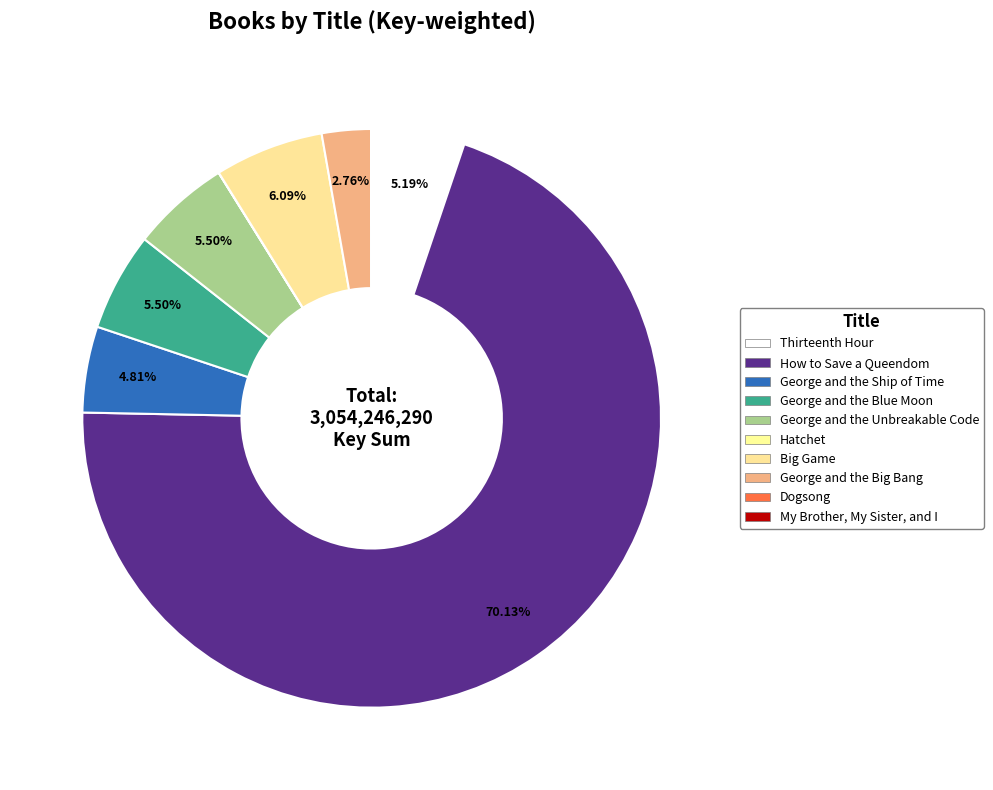

What is the smallest slice in the pie chart?

Dogsong